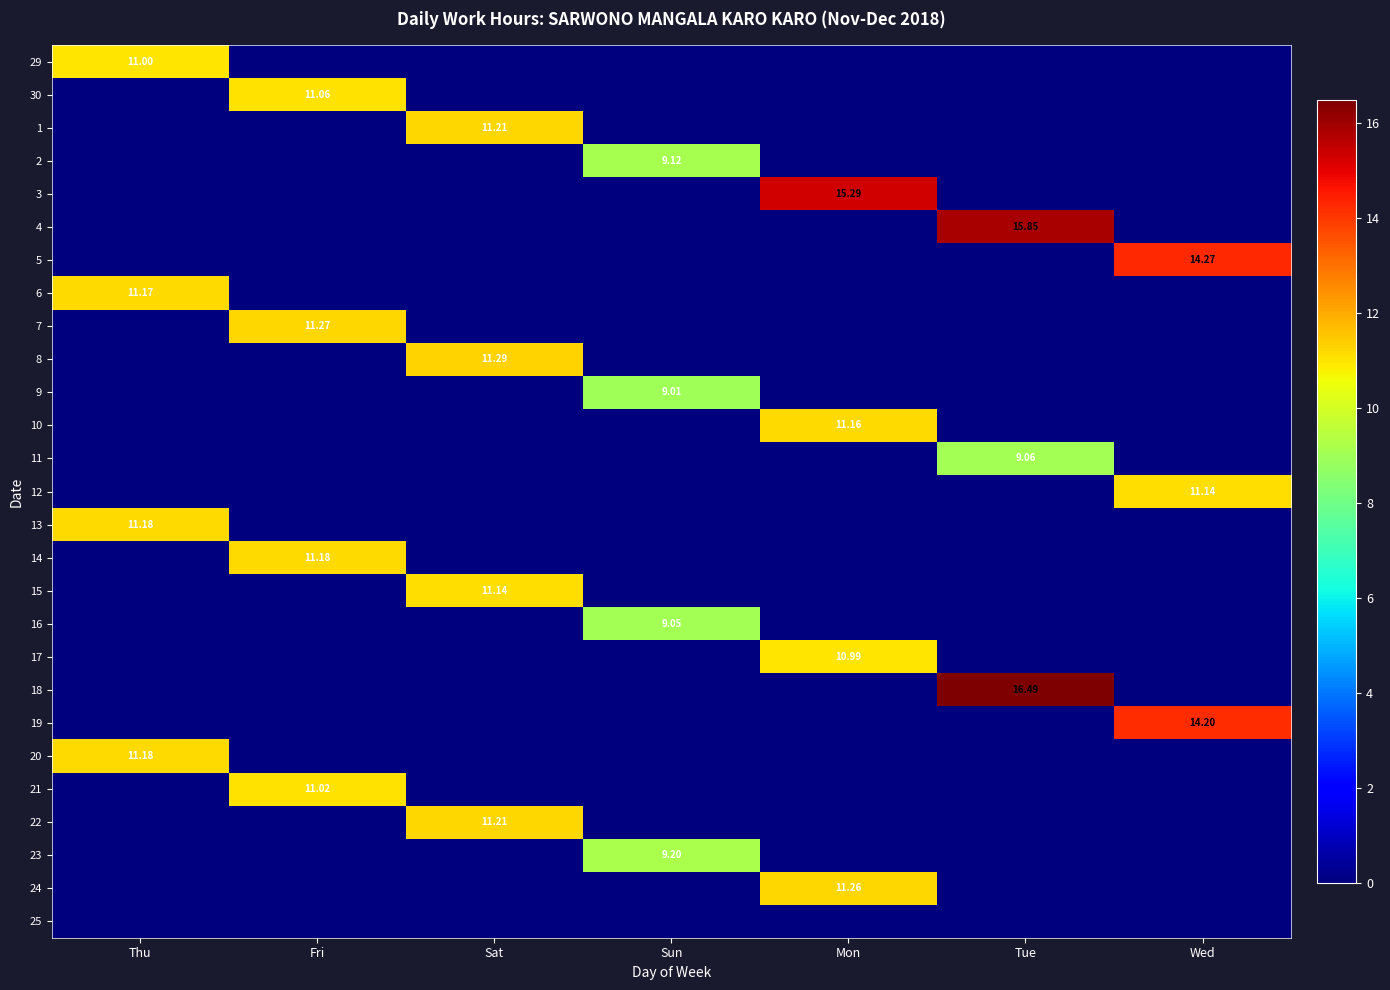

At how many categories does at least one series exceed 2?

7